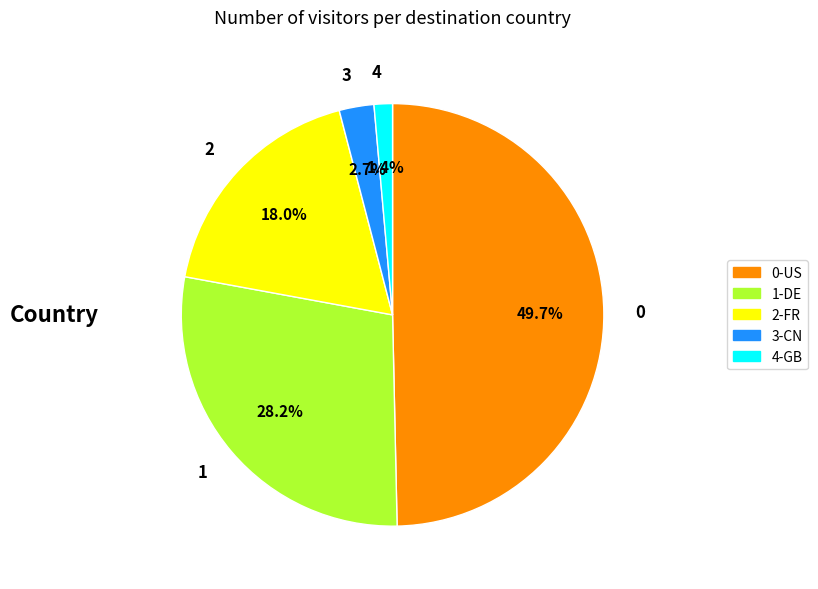

What is the ratio of the value at 1 to the value at 4?

20.1